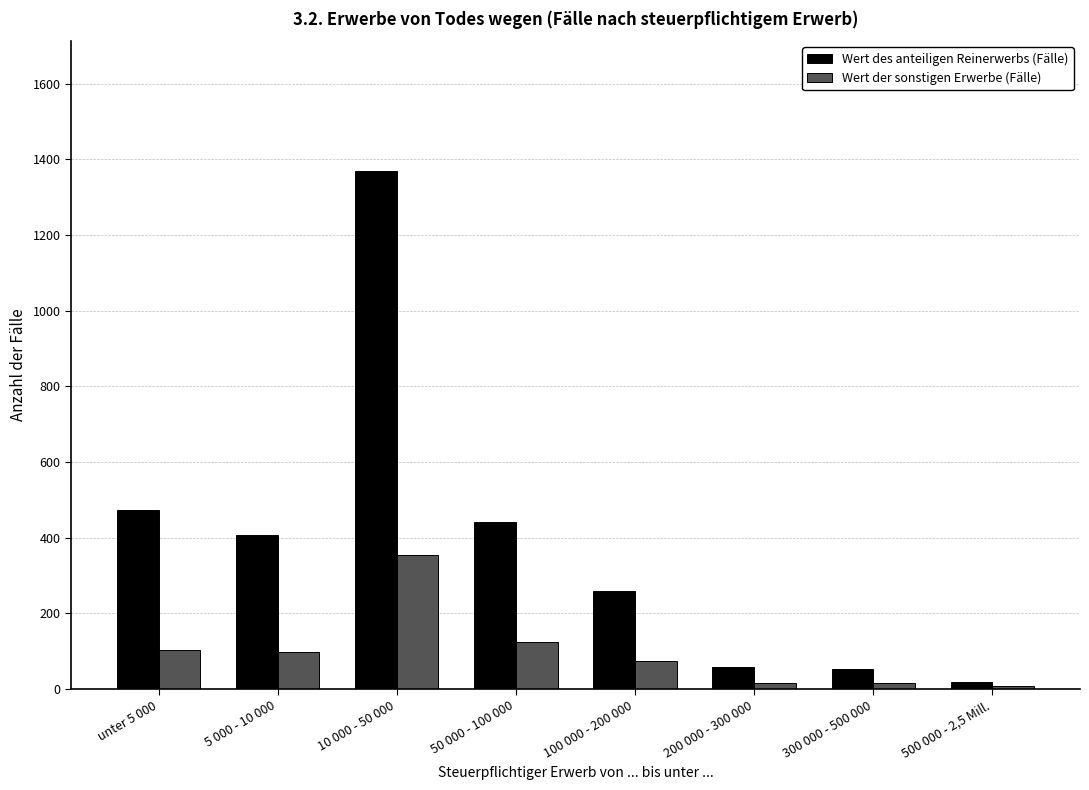

Rank the series by their average value, from highest to lowest.

Wert des anteiligen Reinerwerbs (Fälle), Wert der sonstigen Erwerbe (Fälle)